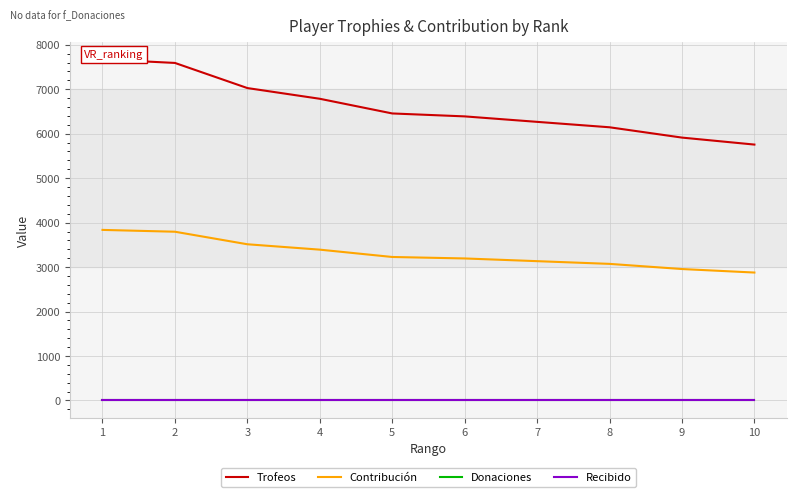

True or false: Recibido and Trofeos cross at least once.

False